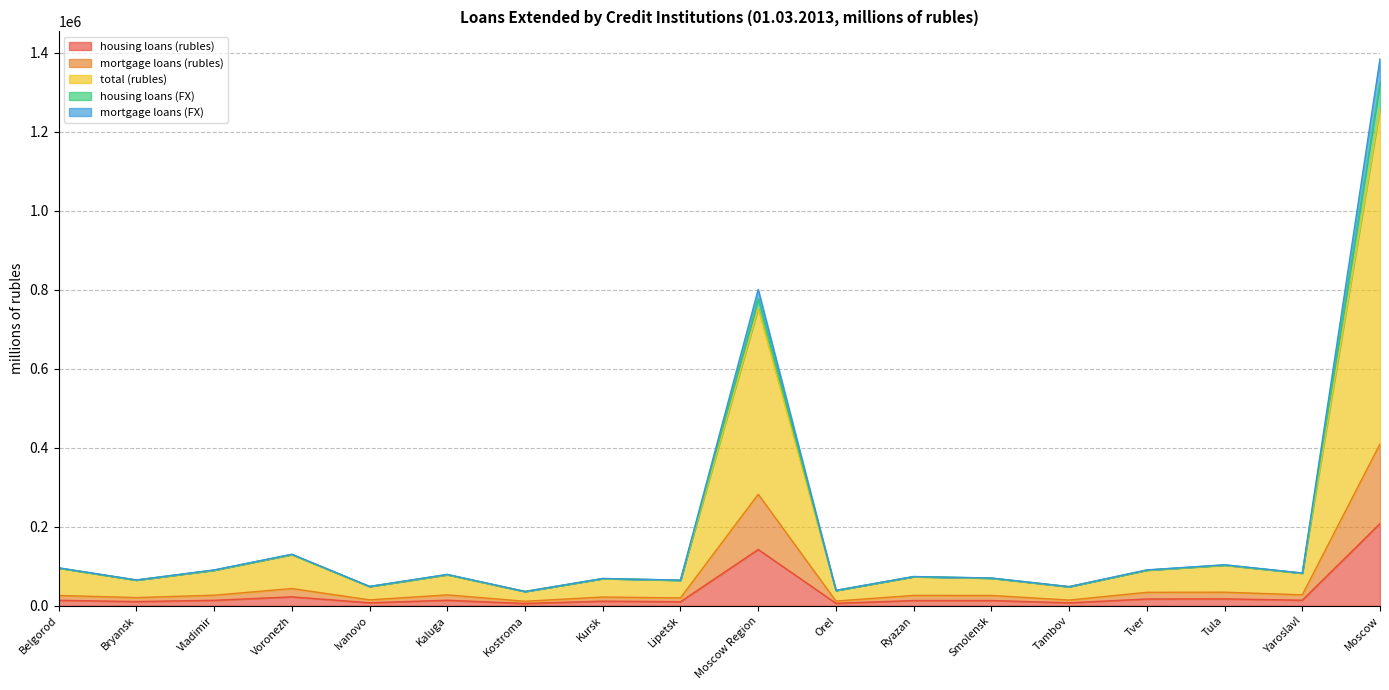

At which category does the chart reach its minimum across all series?

Kostroma